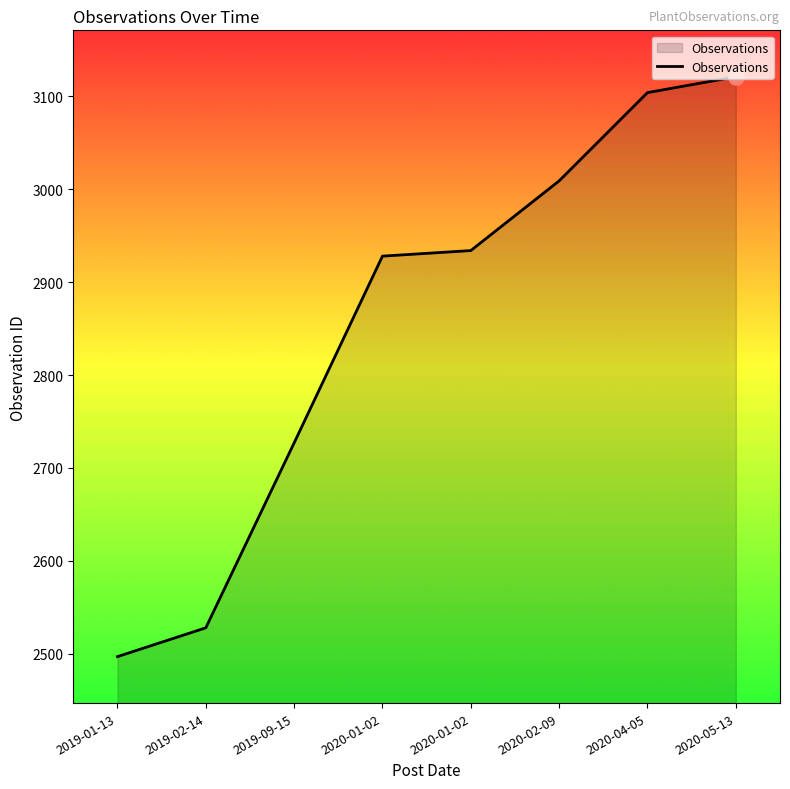

Between 2020-05-13 and 2020-02-09, which is larger?

2020-05-13